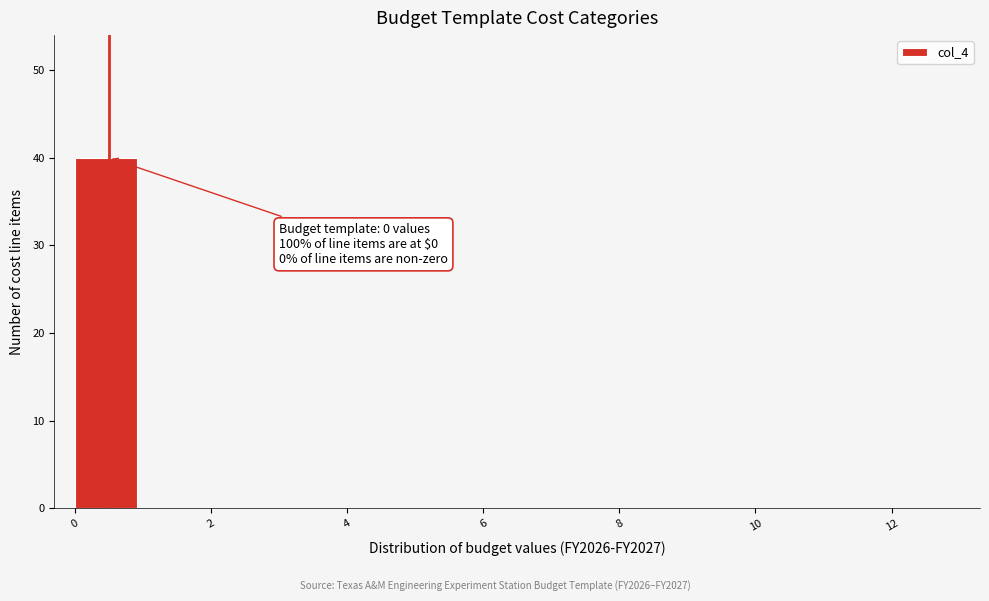

Over which range of the x-axis is the bar tallest?

0 to 1